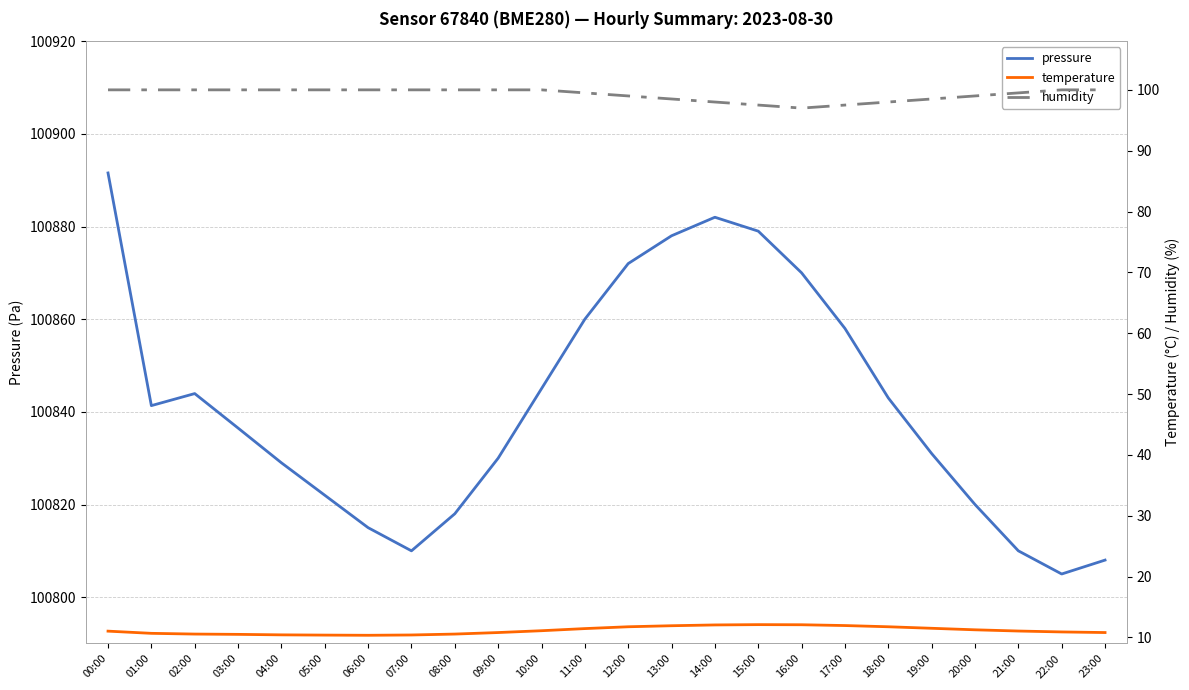

How many interior local peaks does the pressure series have?

2